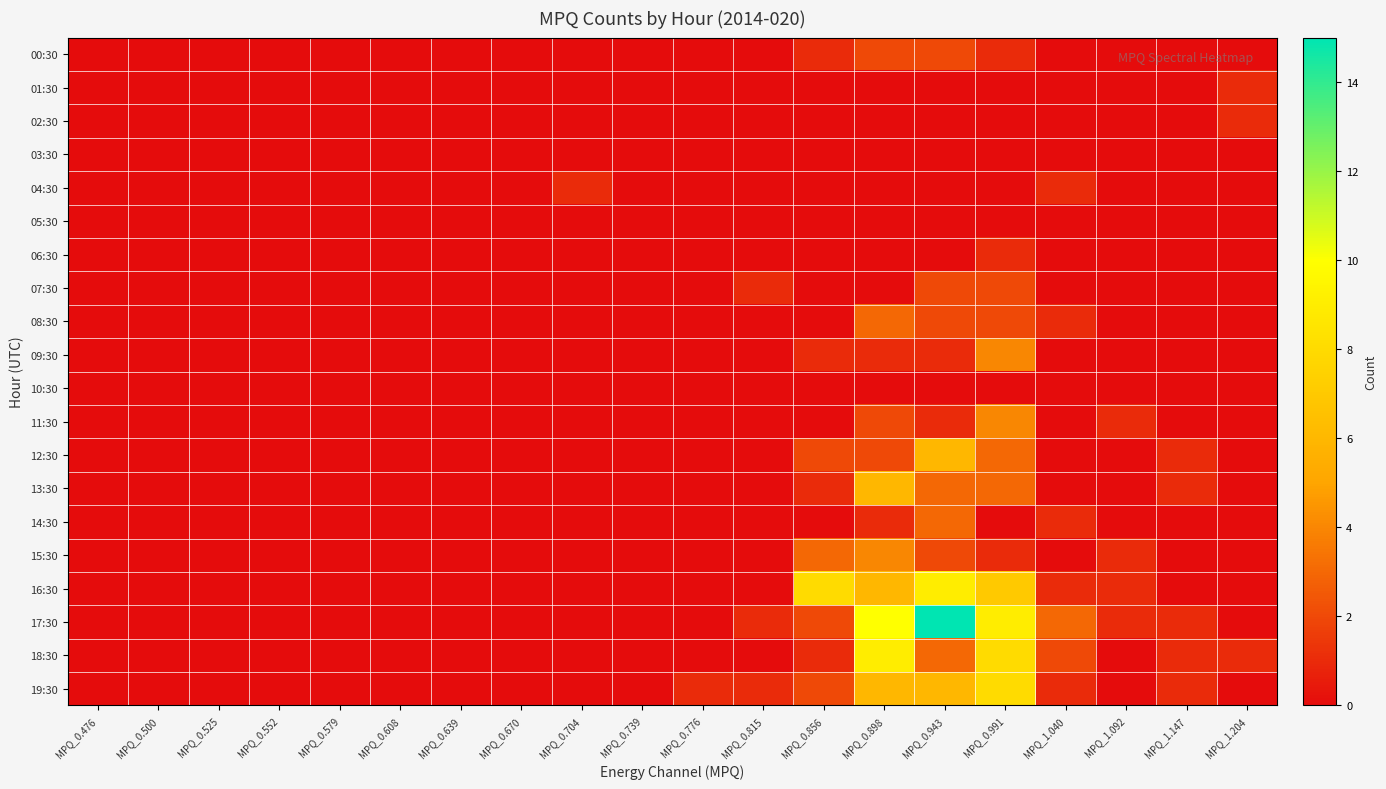

Which series has the largest total across all categories?

17:30